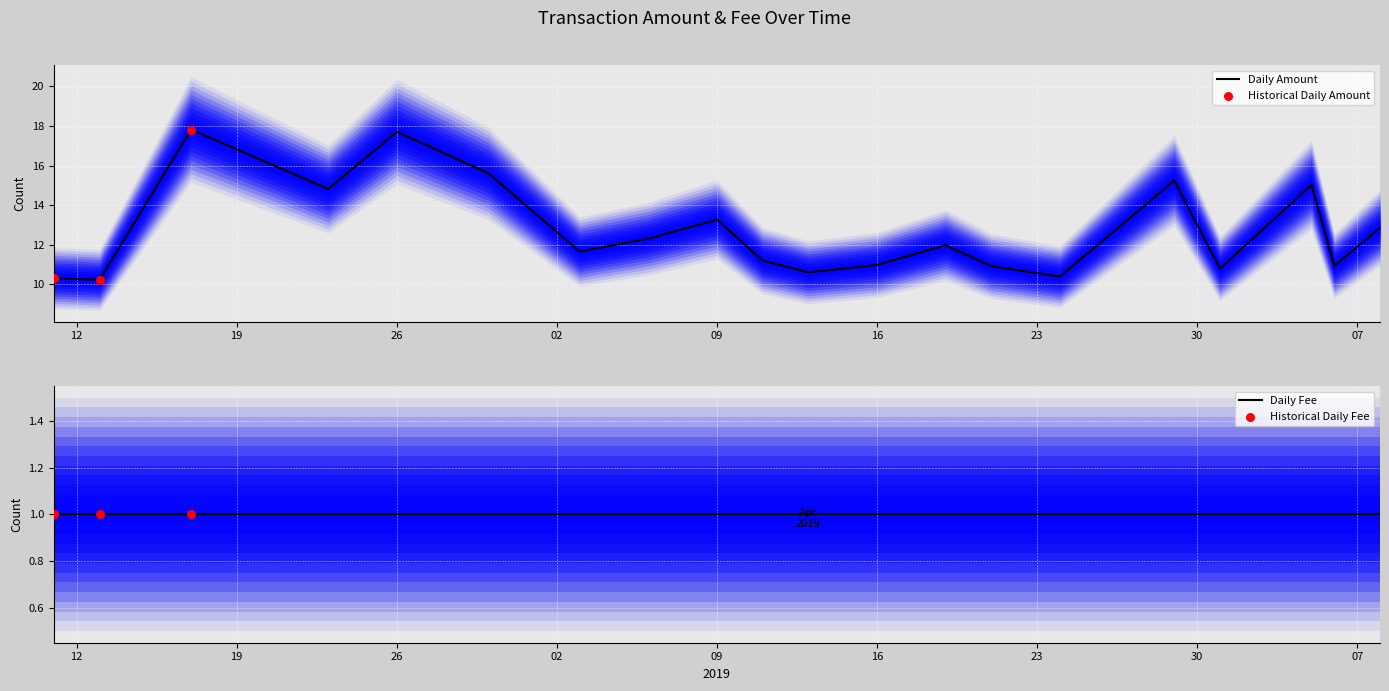

Between 2019-03-30 and 2019-04-19, which is larger?

2019-03-30